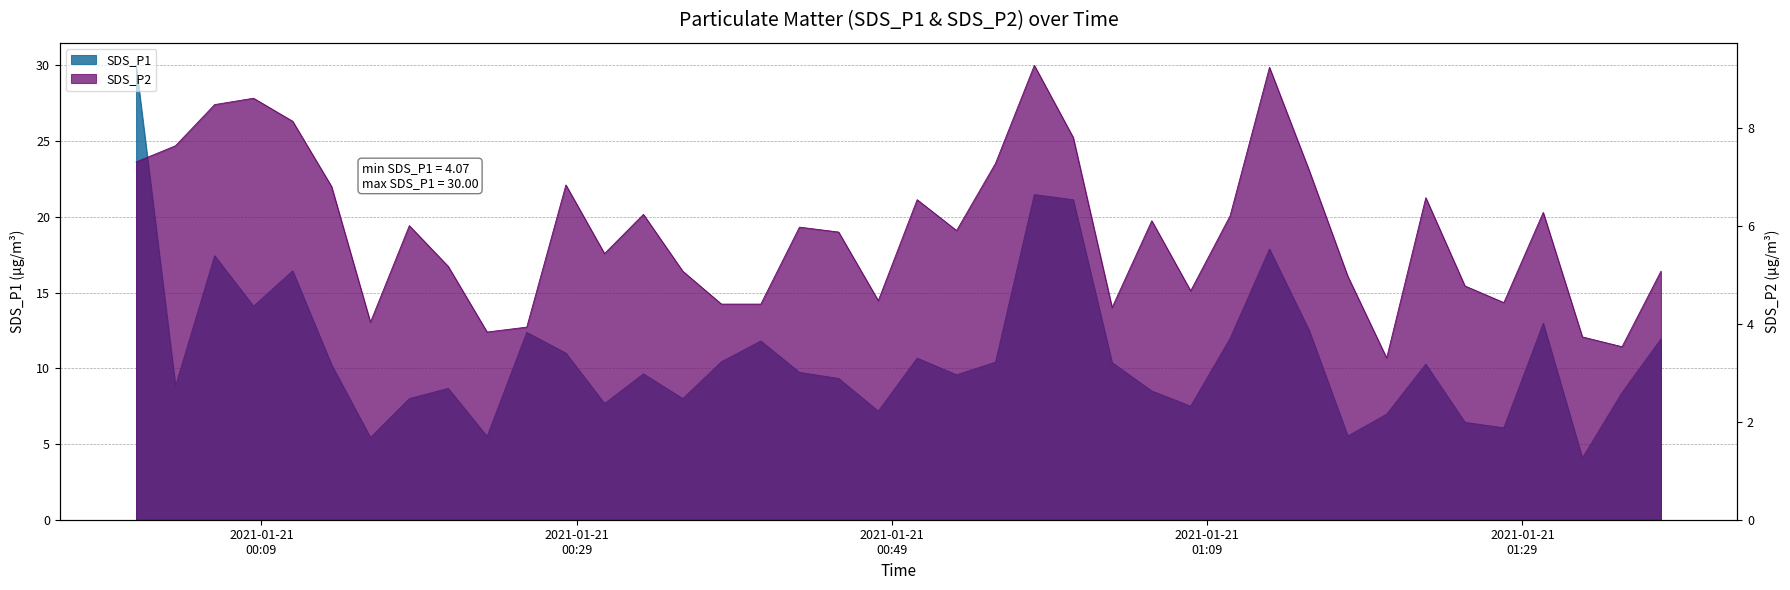

True or false: SDS_P1 and SDS_P2 cross at least once.

False